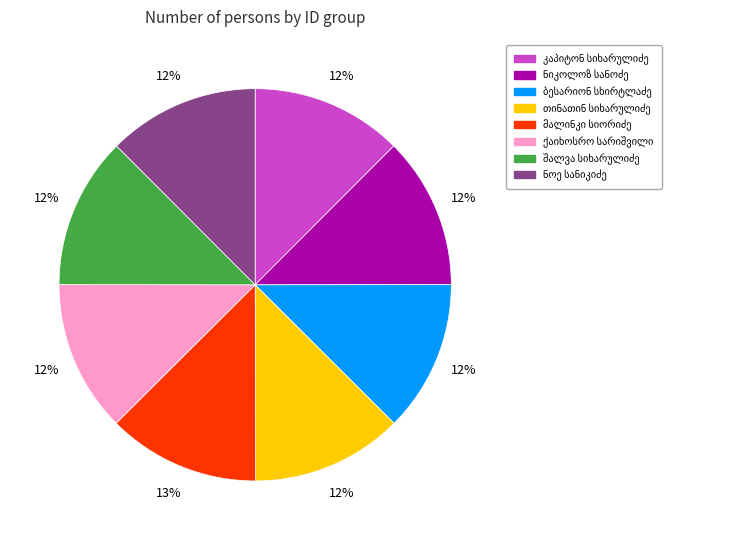

To the nearest percent, what is the average slice percentage?

12%